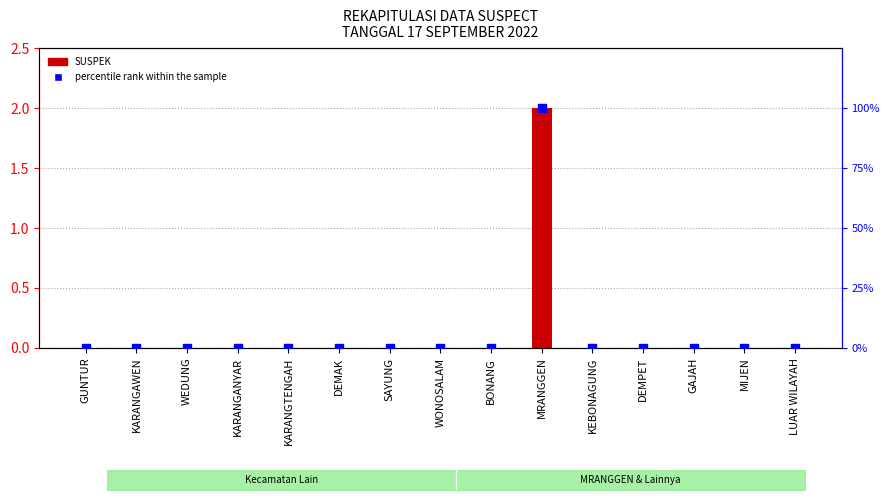

Which series has the widest spread of Y values?

percentile rank within the sample